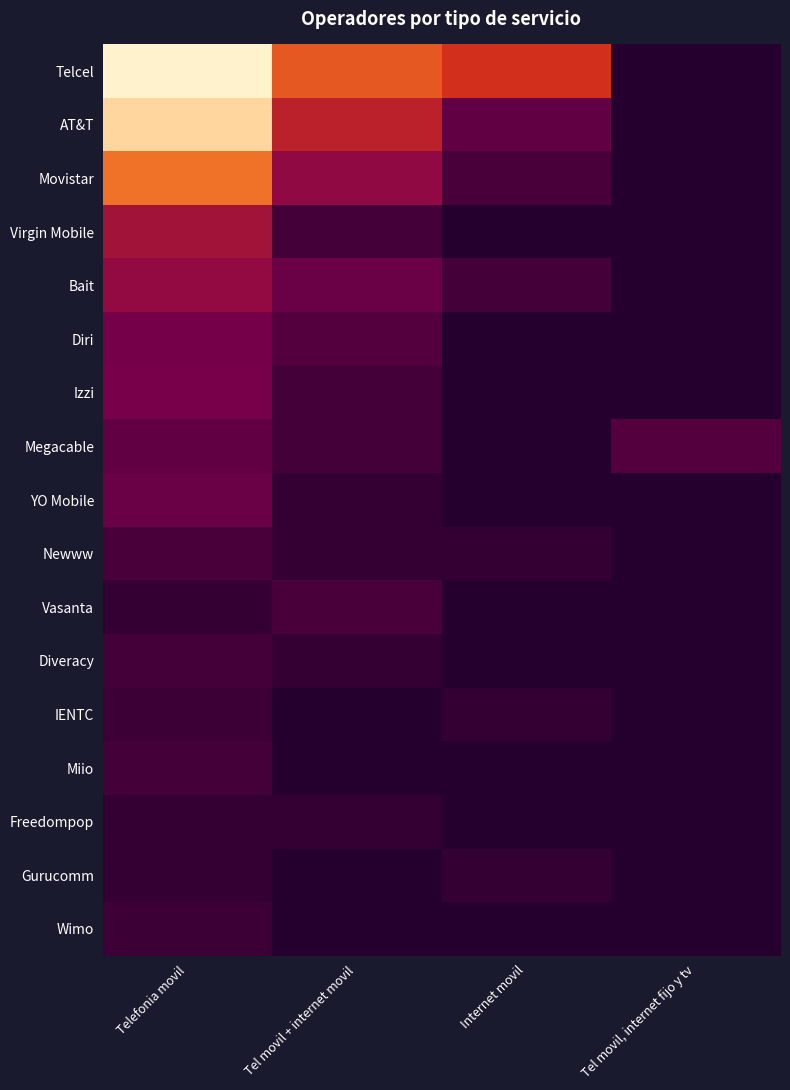

What is the difference between the highest and lowest values at Telefonia movil?

653.0